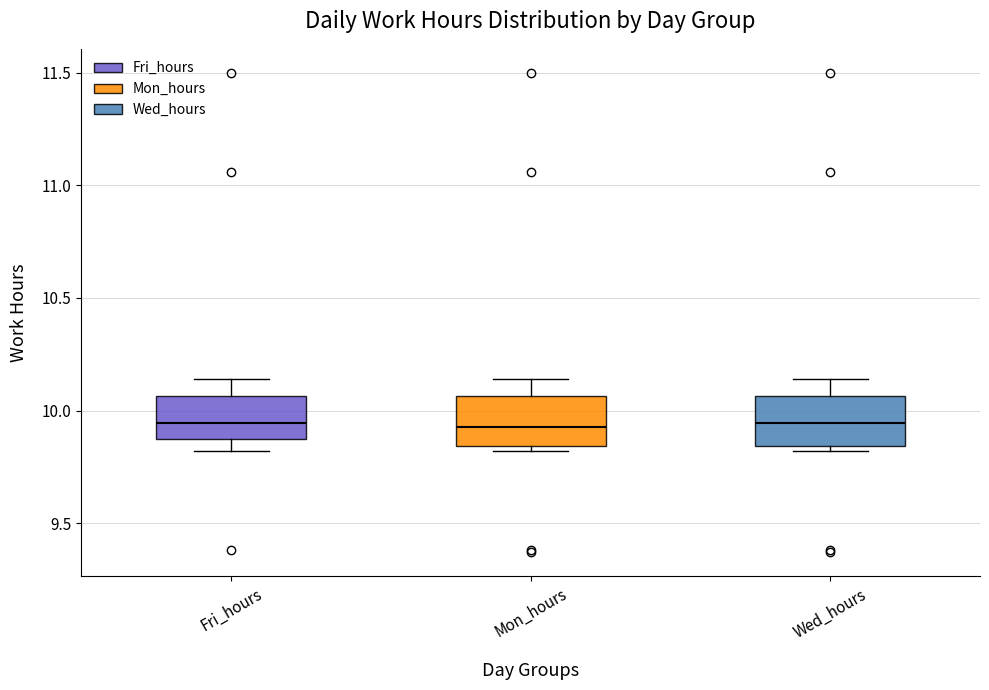

Where is the upper edge of the box for Fri_hours on the y-axis? The values are not printed on the chart, so give them approximately, as read against the axis.

10.05